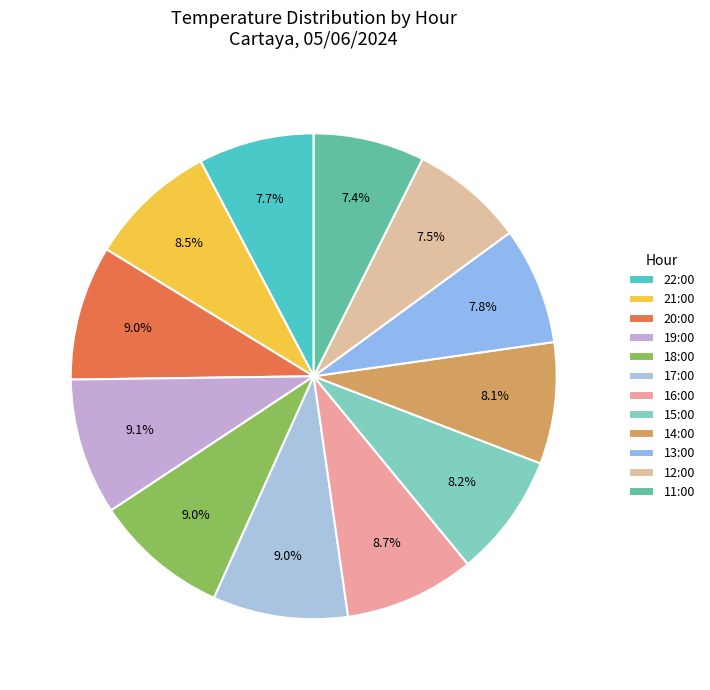

Does any single category account for the majority?

No